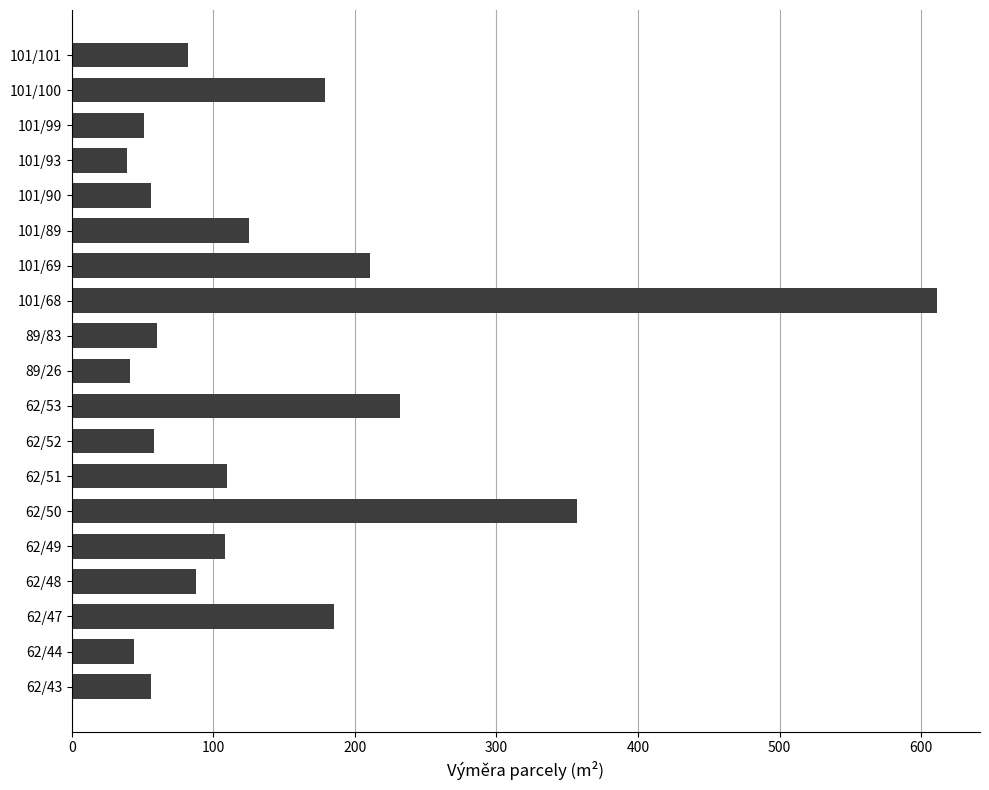

The value at 101/99 is 16. True or false?

False